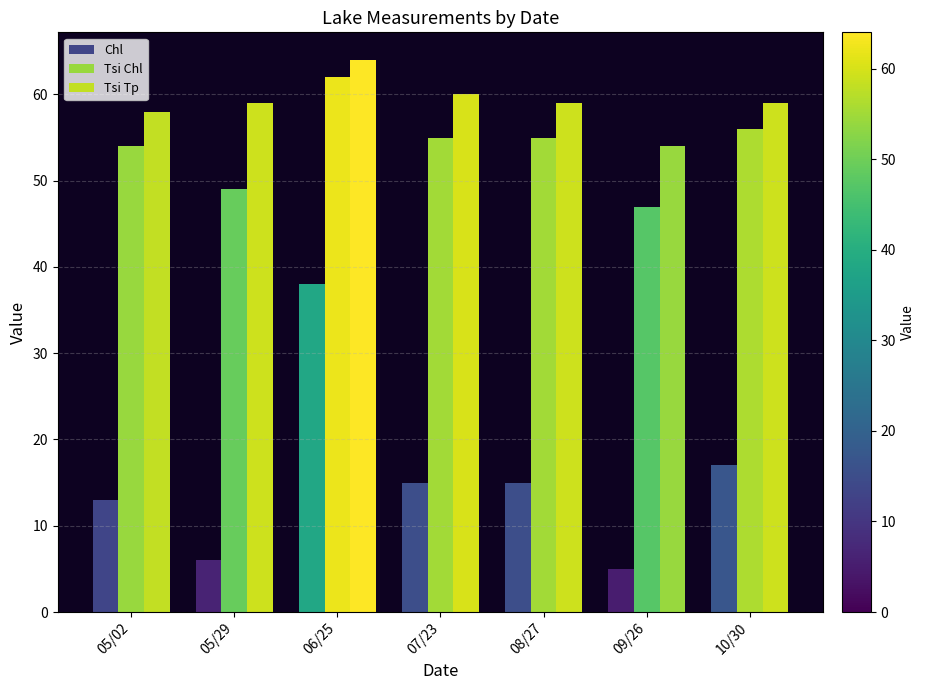

What is the total value across all series at 10/30?

132